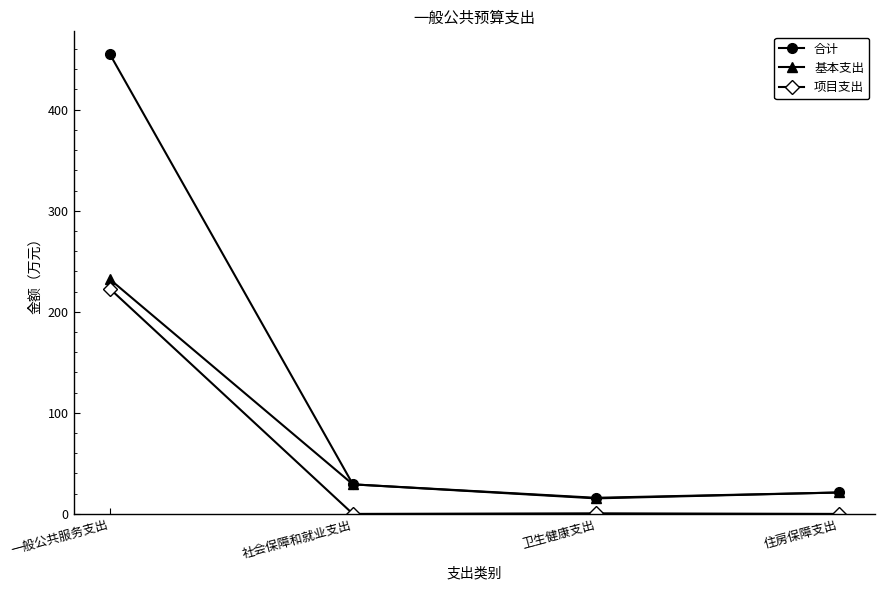

True or false: 项目支出 and 合计 cross at least once.

False